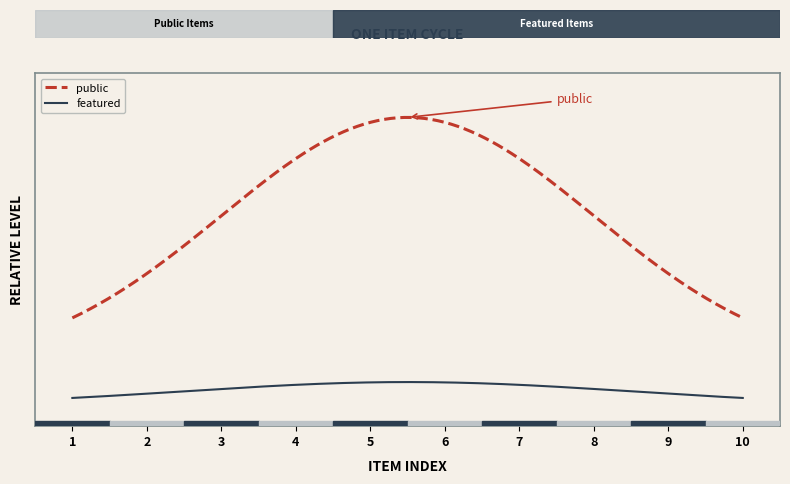

What is the lowest value of the public series?

1